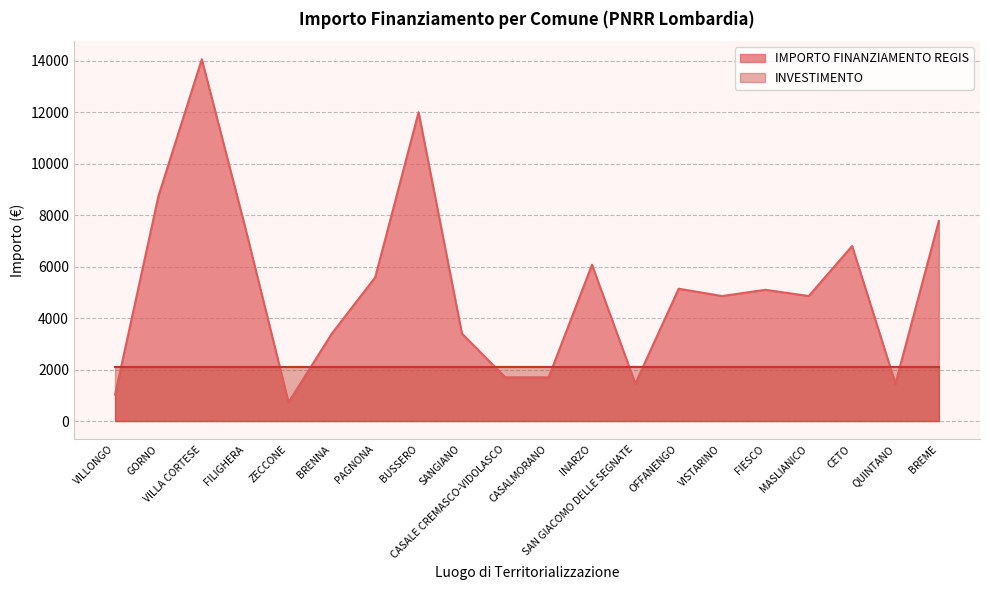

How many data points are above 5103?

9